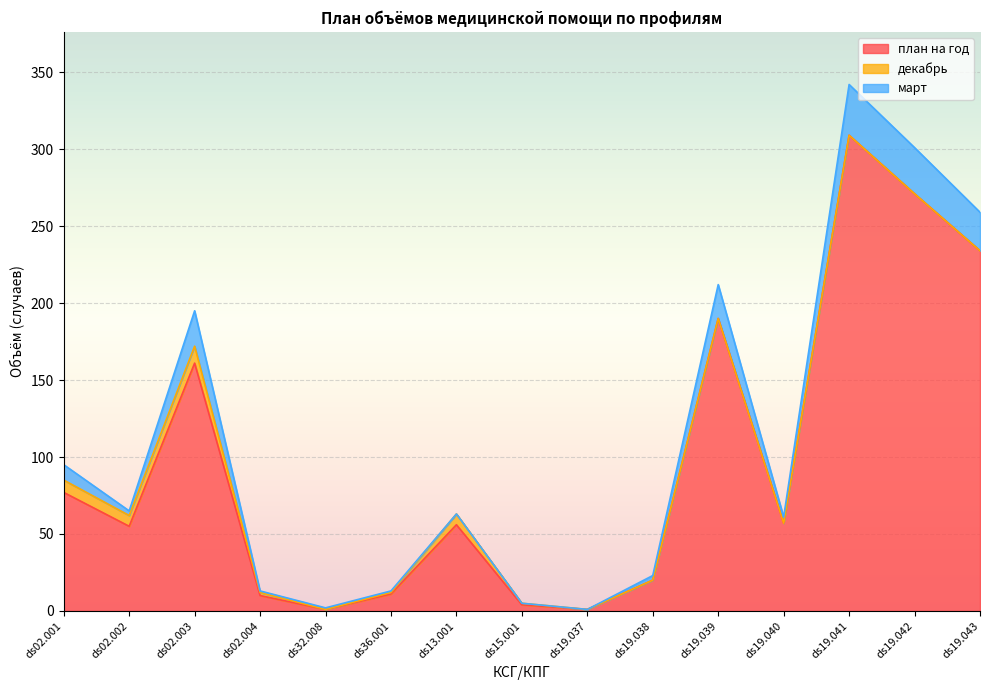

What is the difference between the план на год values at ds19.037 and ds19.039?

189